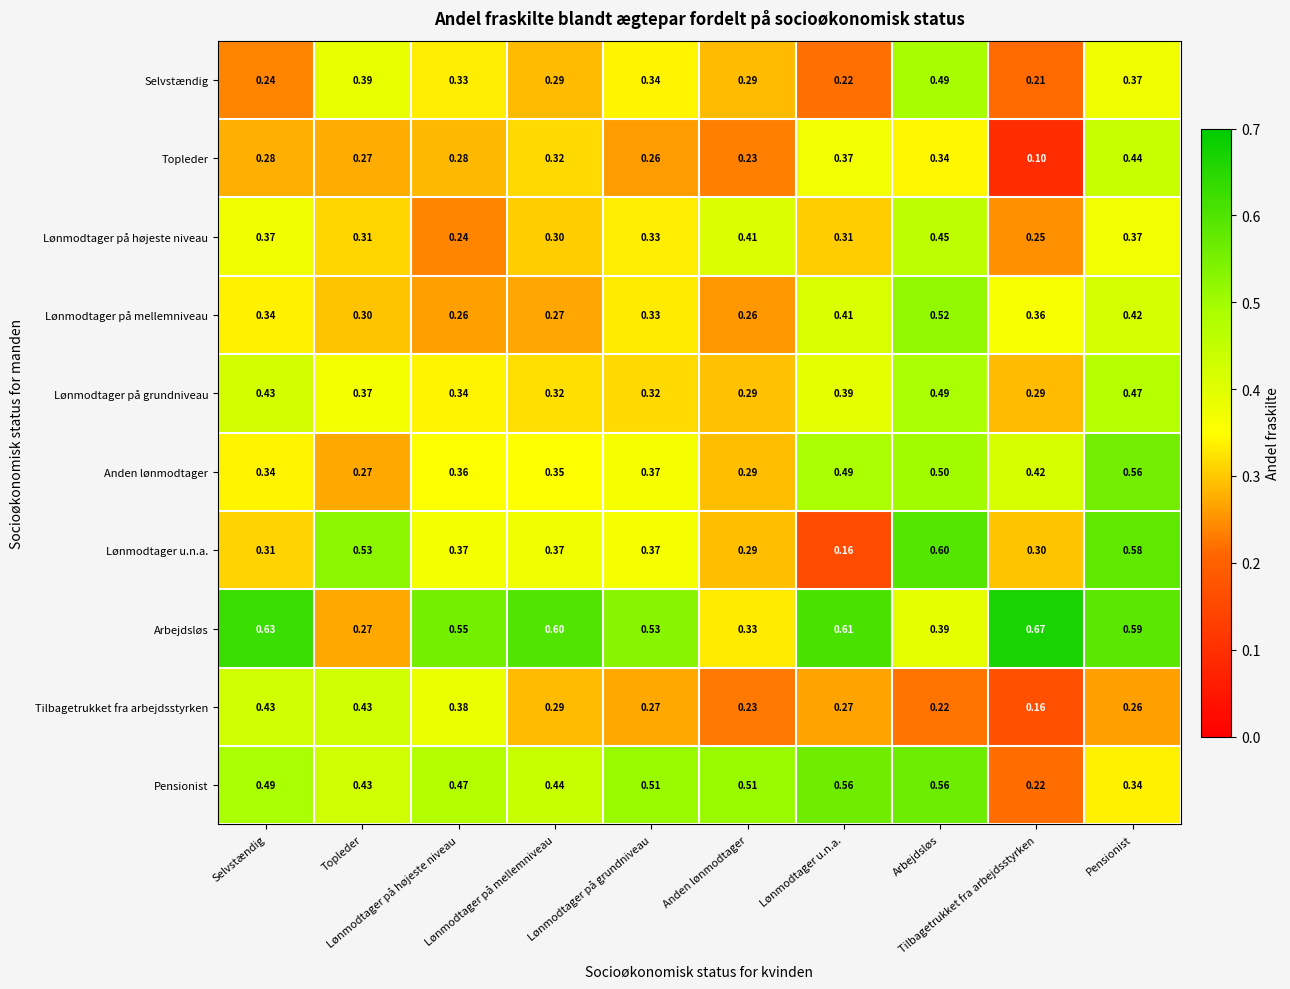

How many data points does each series have?

10